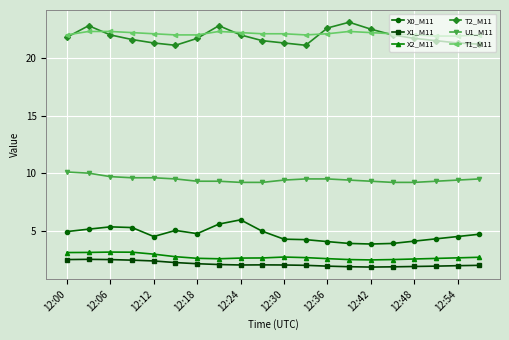

What are all the series names shown in the legend?

X0_M11, X1_M11, X2_M11, T2_M11, U1_M11, T1_M11